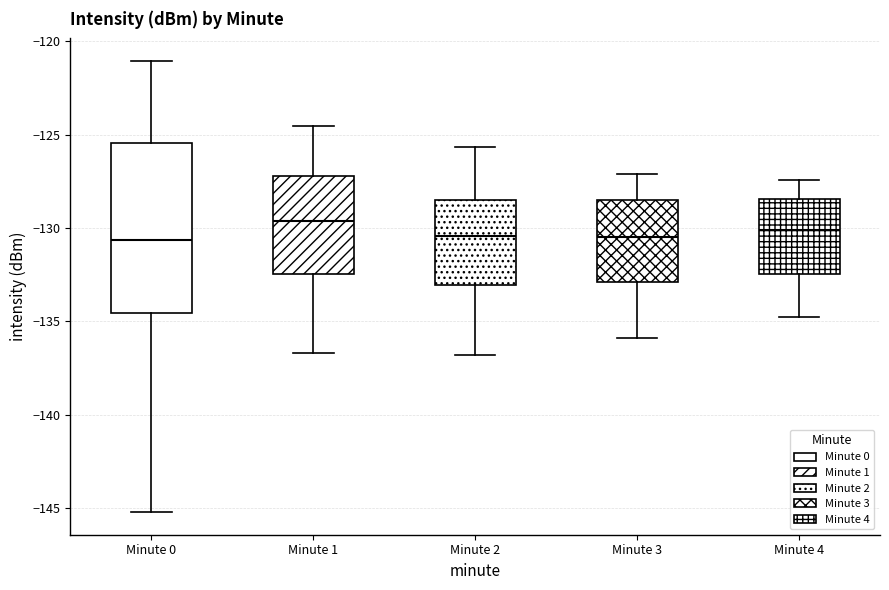

Where is the lower edge of the box for Minute 1 on the y-axis? The values are not printed on the chart, so give them approximately, as read against the axis.

-132.5